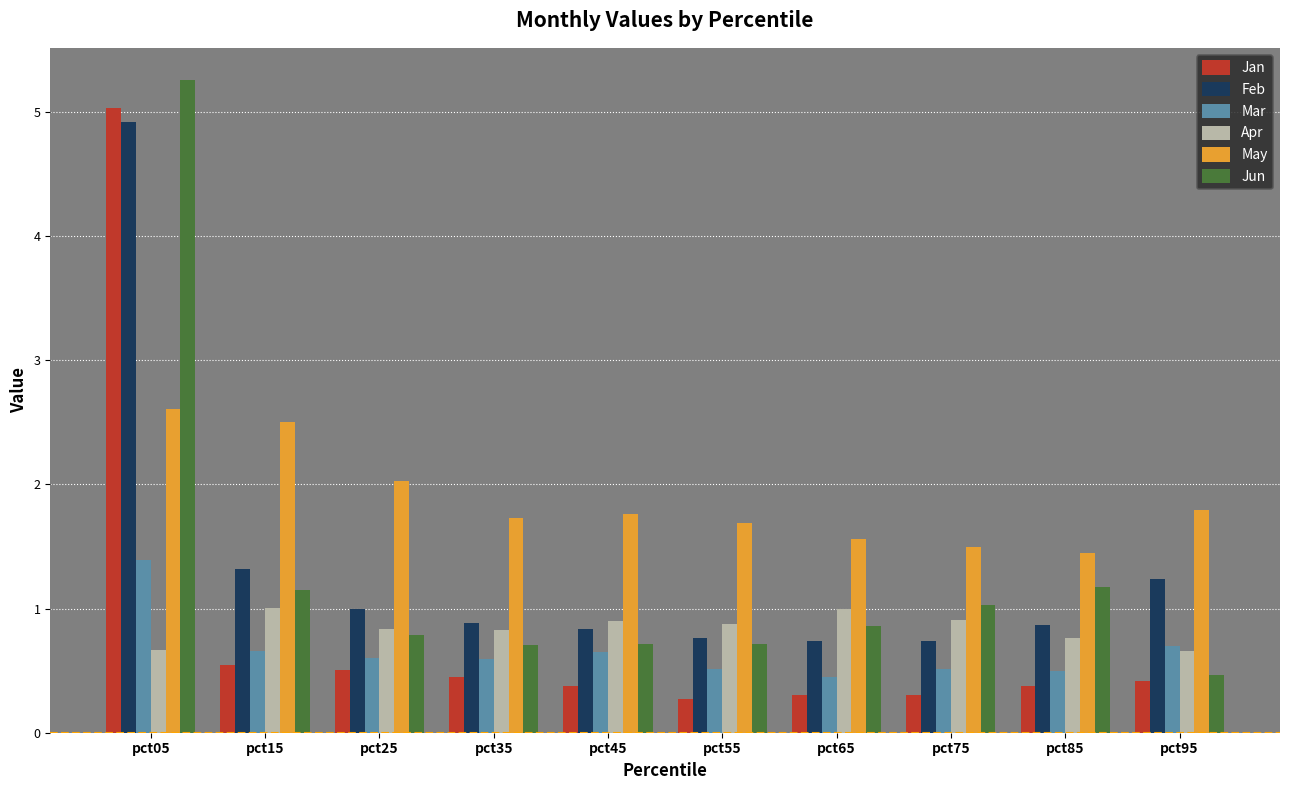

What is the minimum value shown in the chart?

0.3